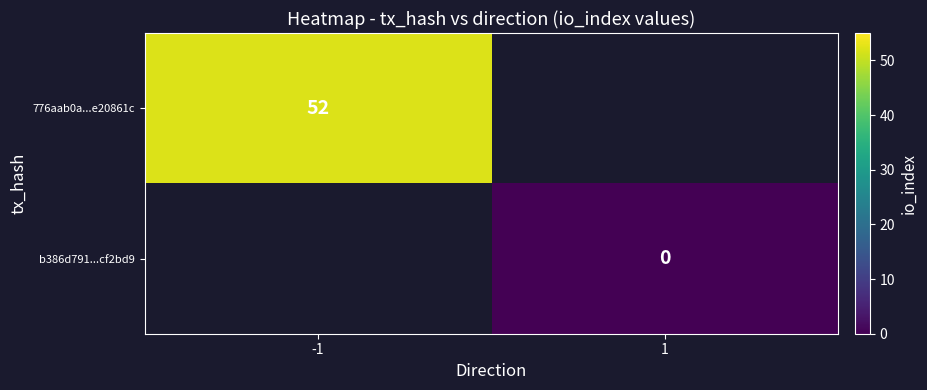

The value of 776aab0a...e20861c at -1 is 52. True or false?

True